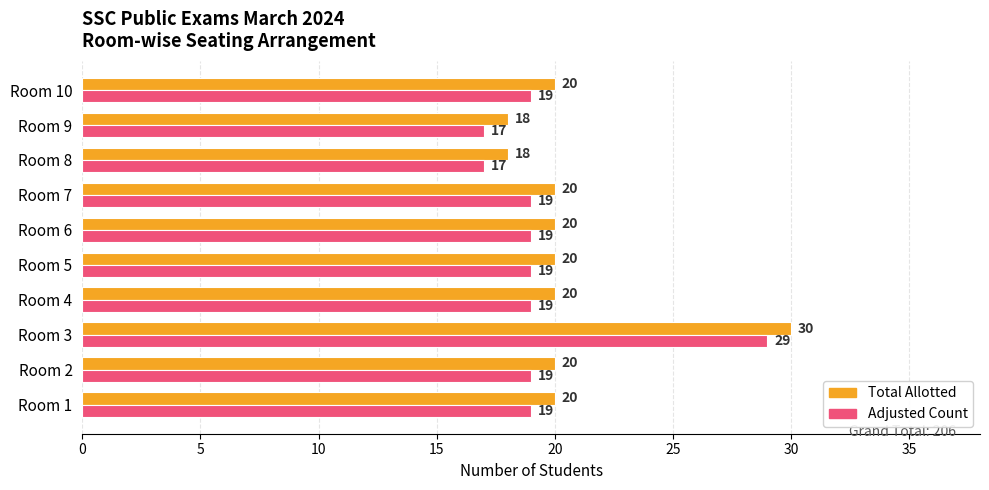

What is the difference between the maximum and second lowest values in the Total Allotted series?

12